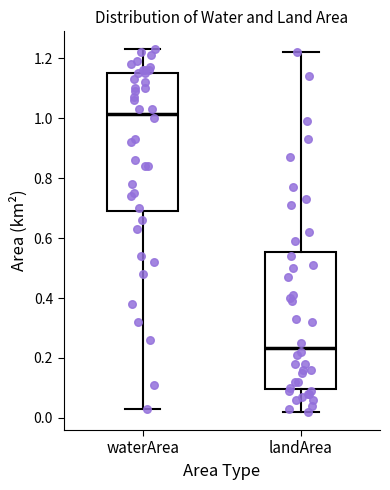

Reading left to right, transcribe this box plot: for each box, give where its median line is, the range the box spans, and where its two whiskers end, as read against the y-axis. The values are not printed on the chart, so give them approximately, as read against the axis.

waterArea: median 1.02, box 0.70 to 1.16, whiskers 0.04 to 1.24
landArea: median 0.24, box 0.10 to 0.56, whiskers 0.02 to 1.22